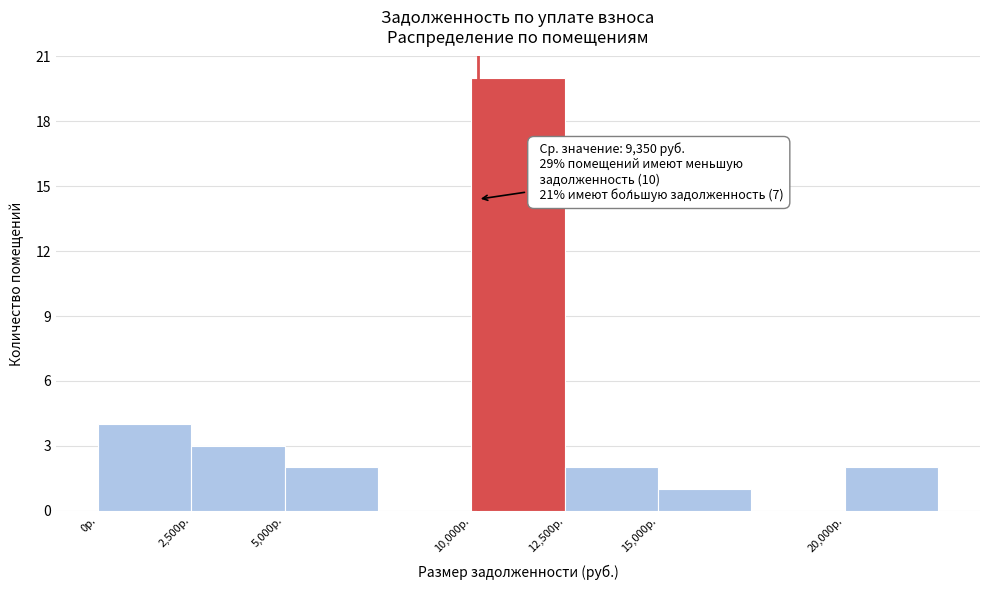

Over which range of the x-axis is the bar tallest?

10000 to 12500